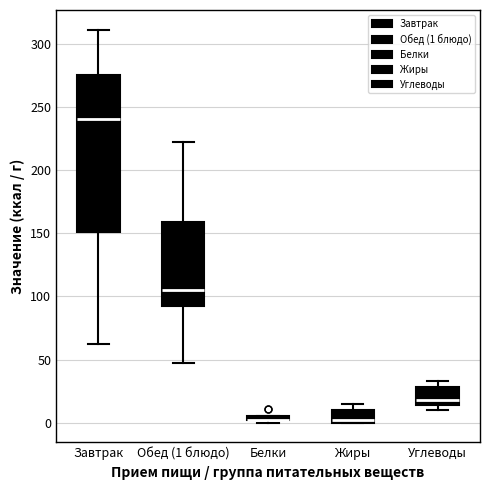

Which box is the tallest, from its lower edge to its upper edge?

Завтрак